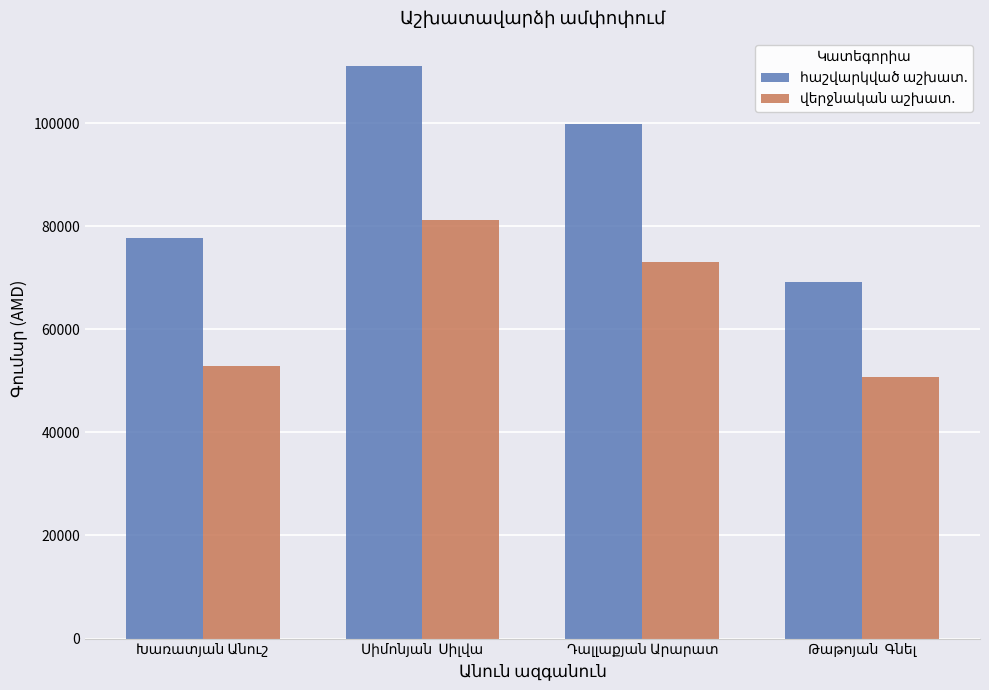

What is the minimum value shown in the chart?

50722